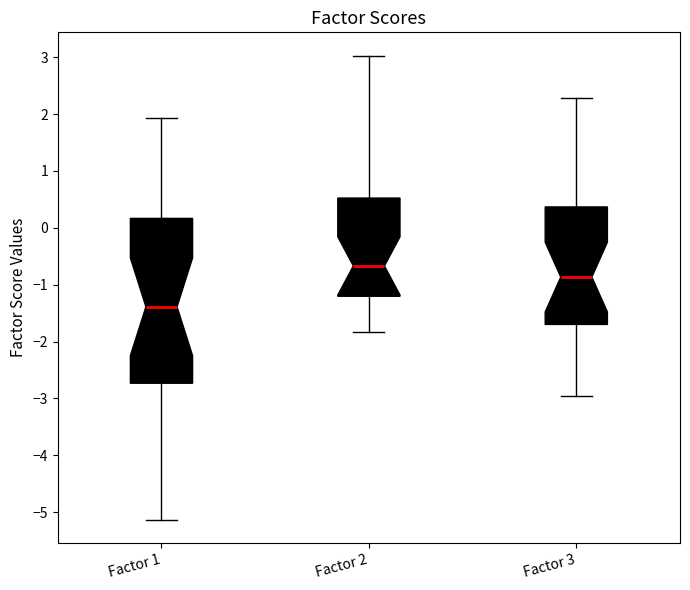

Where does the upper whisker of the box for Factor 2 end on the y-axis? The values are not printed on the chart, so give them approximately, as read against the axis.

3.0